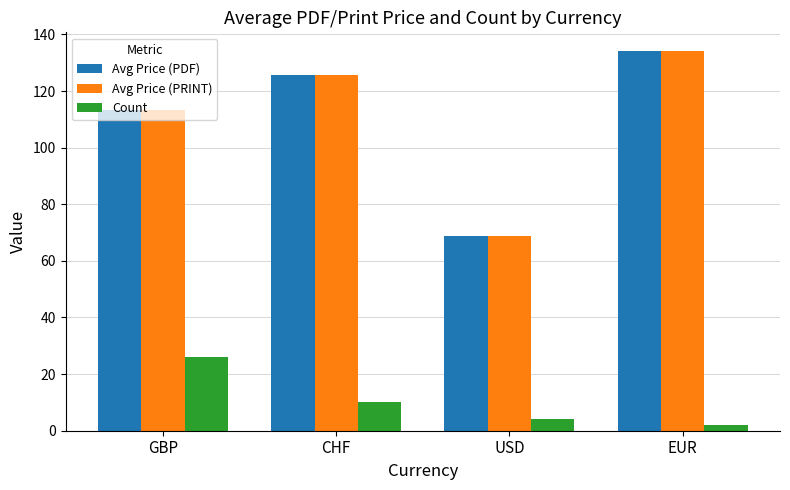

What value does the Avg Price (PDF) series have at CHF?

125.5